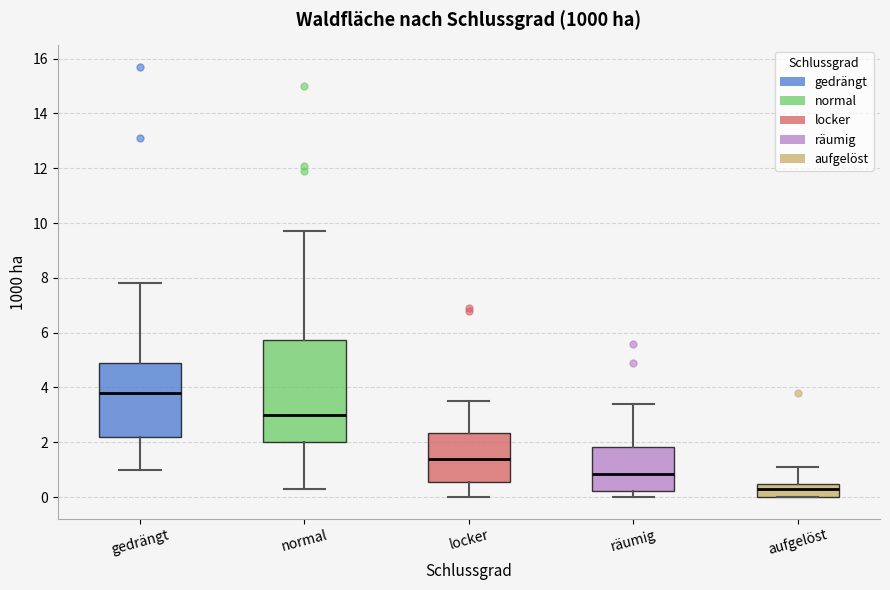

Comparing the boxes themselves (not the whiskers), which one is the tallest?

normal